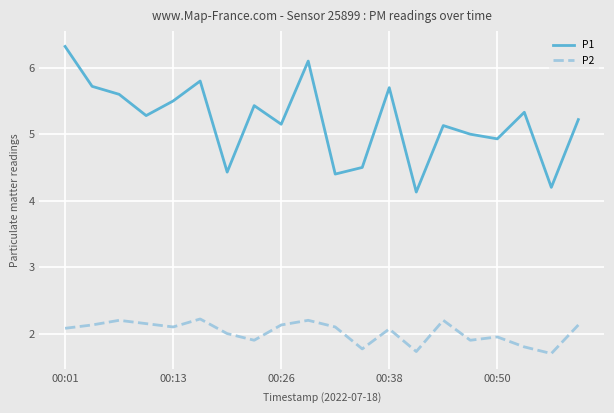

What is the maximum value shown in the chart?

6.3